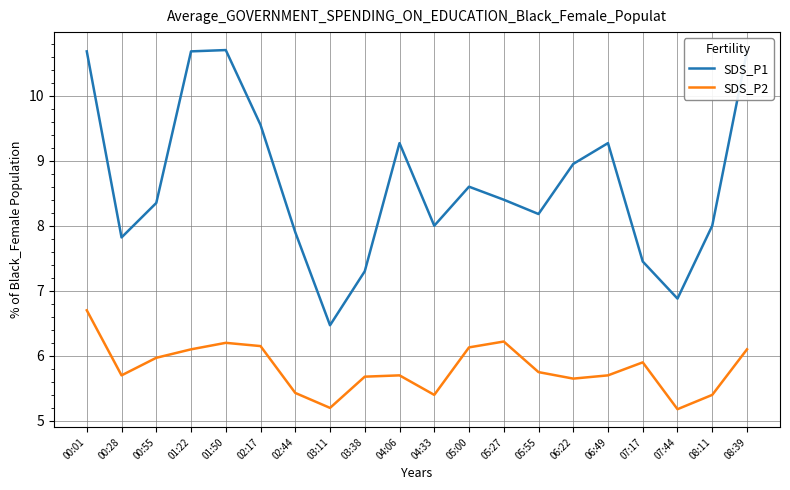

True or false: SDS_P2 has a value of 8.7 at 01:22.

False